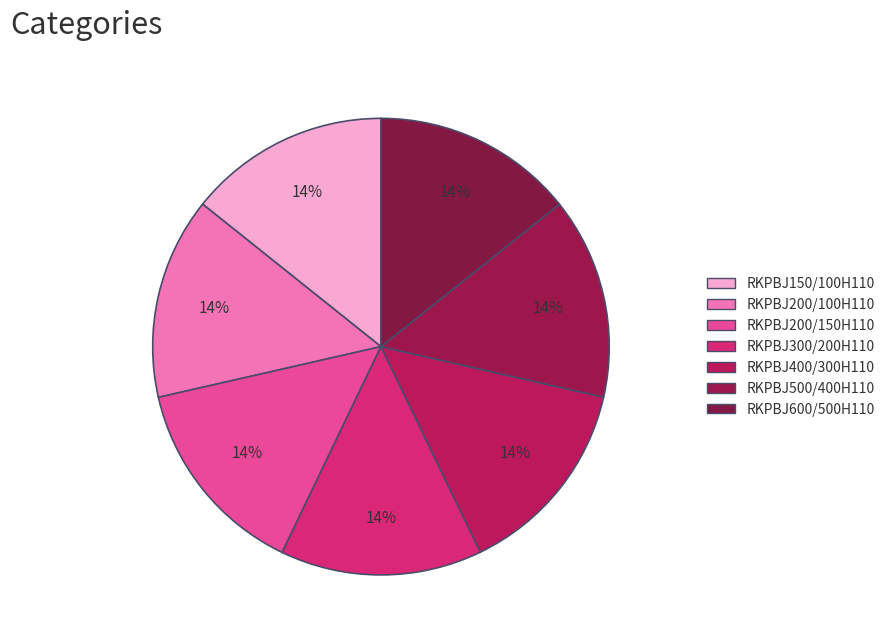

How many slices are in this pie chart?

7